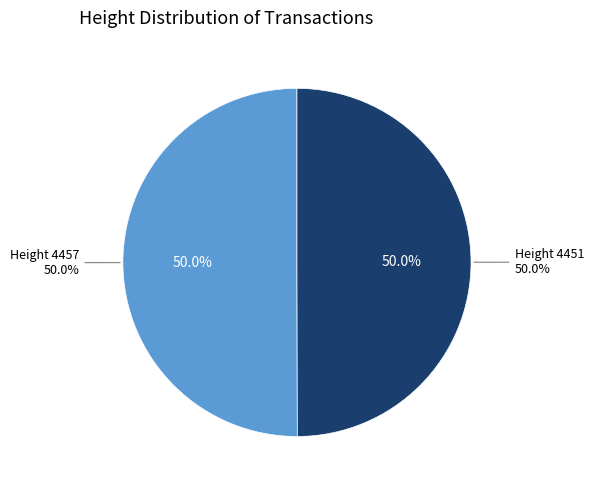

True or false: 4457 accounts for 50% of the total.

True